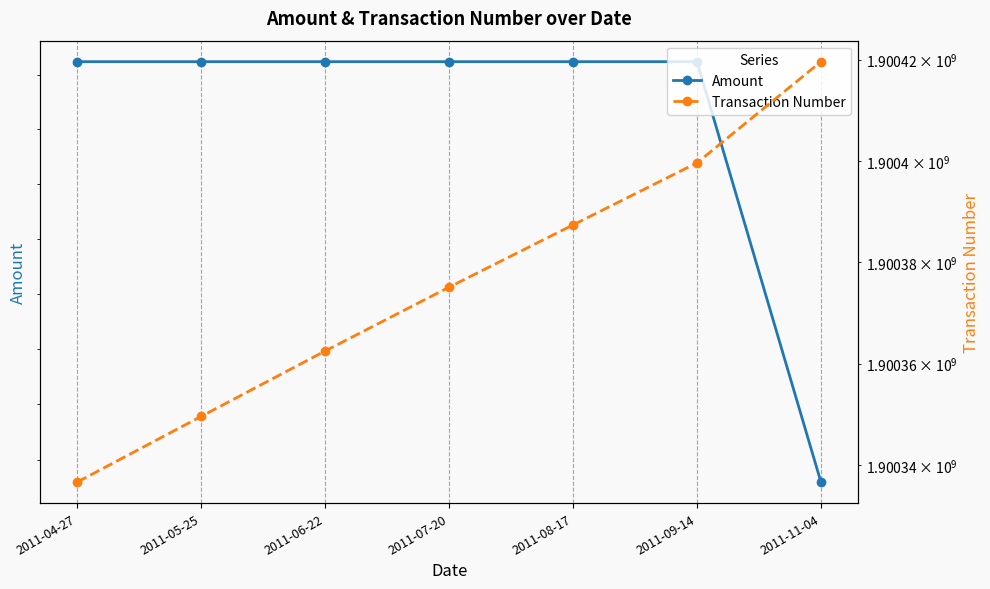

Reading left to right, extract all data points from this chart.

Amount: 2011-04-27=588.5	2011-05-25=588.5	2011-06-22=588.5	2011-07-20=588.5	2011-08-17=588.5	2011-09-14=588.5	2011-11-04=573.2
Transaction Number: 2011-04-27=1900336652.0	2011-05-25=1900349608.0	2011-06-22=1900362506.0	2011-07-20=1900375095.0	2011-08-17=1900387375.0	2011-09-14=1900399612.0	2011-11-04=1900419569.0